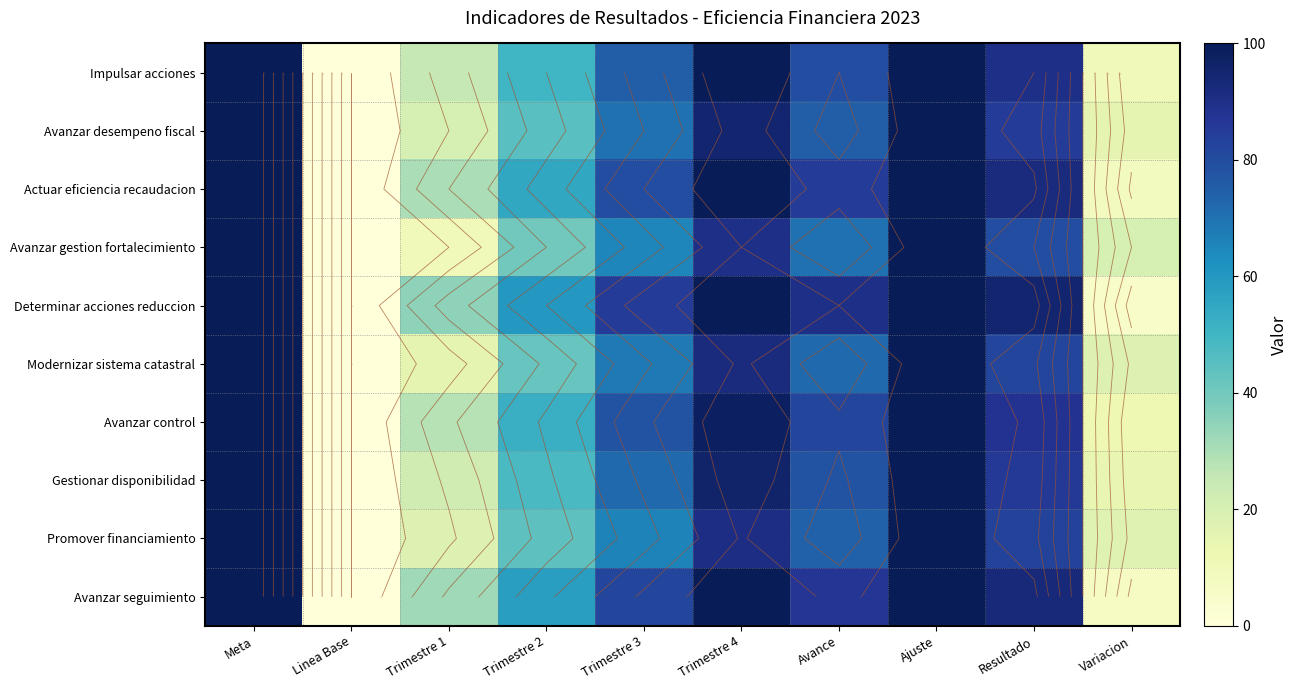

Where is Avanzar desempeno fiscal nearest to the value 50?

Trimestre 2